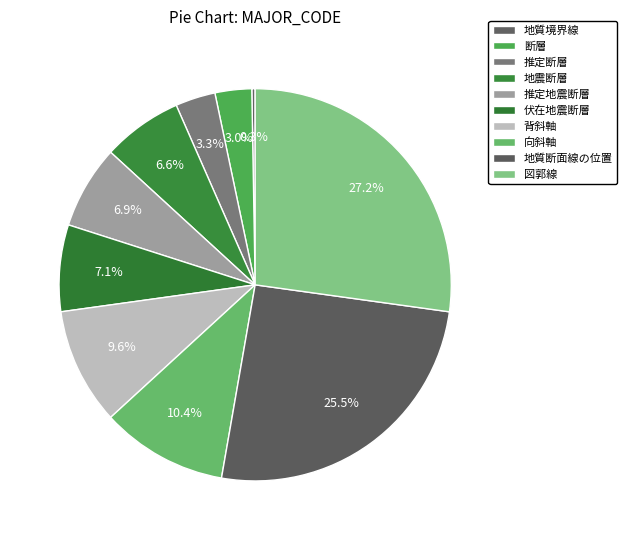

What is the total percentage of 地質断面線の位置 and 背斜軸?

35.2%